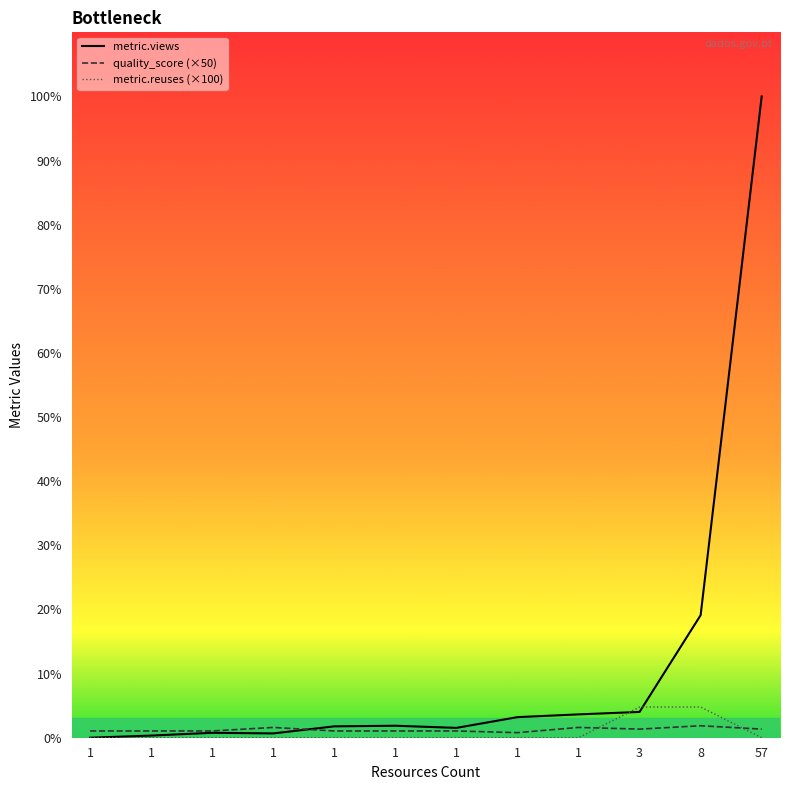

What is the spread (max minus min) of values at 8?

360.0